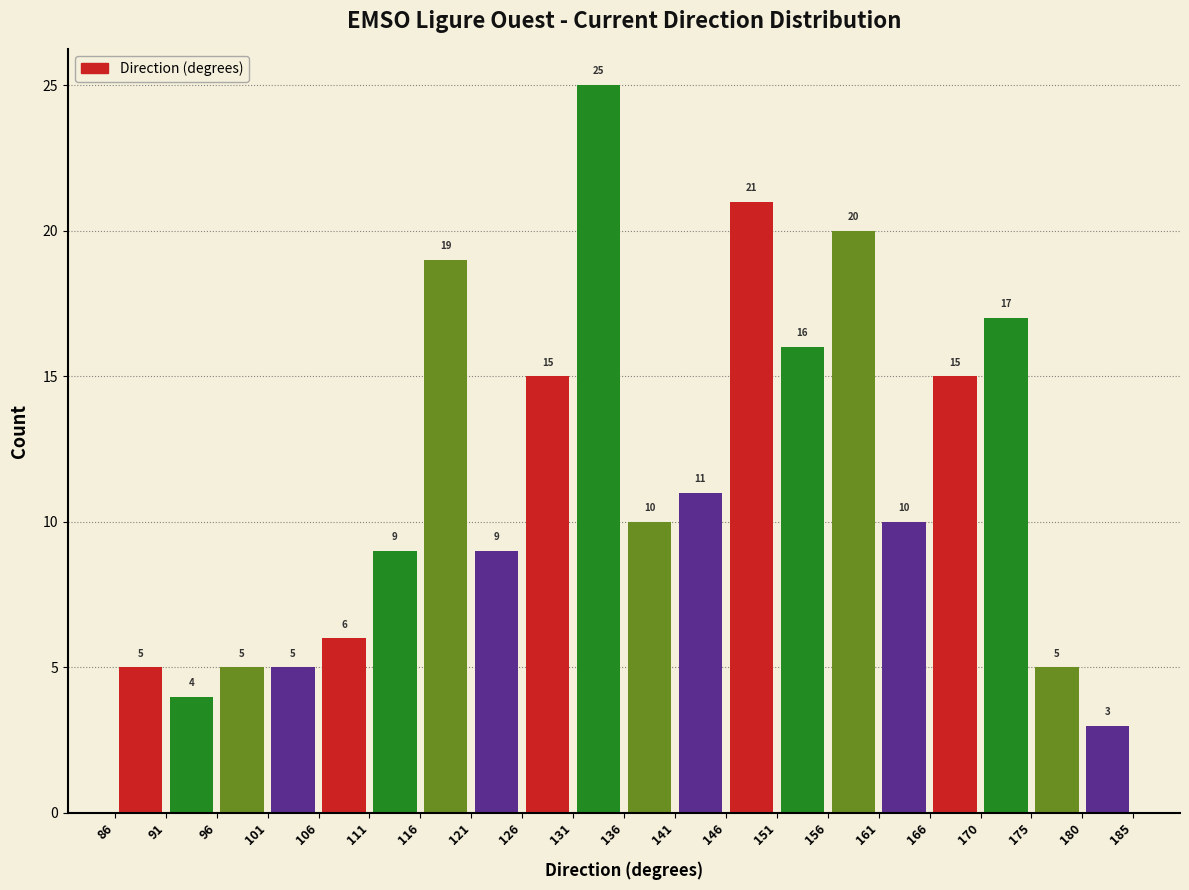

Reading left to right, transcribe this chart: for each bar, give the range it covers on the x-axis and its height.

86 to 91: 5
91 to 96: 4
96 to 101: 5
101 to 106: 5
106 to 111: 6
111 to 116: 9
116 to 121: 19
121 to 126: 9
126 to 131: 15
131 to 136: 25
136 to 141: 10
141 to 146: 11
146 to 151: 21
151 to 156: 16
156 to 161: 20
161 to 166: 10
166 to 170: 15
170 to 175: 17
175 to 180: 5
180 to 185: 3